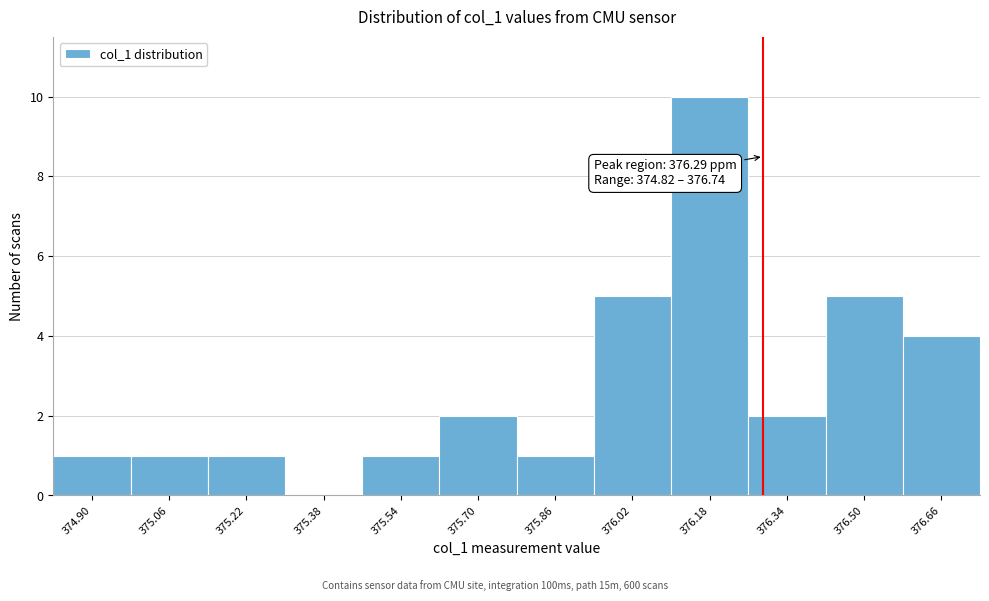

Over which range of the x-axis is the bar tallest?

376.10 to 376.26